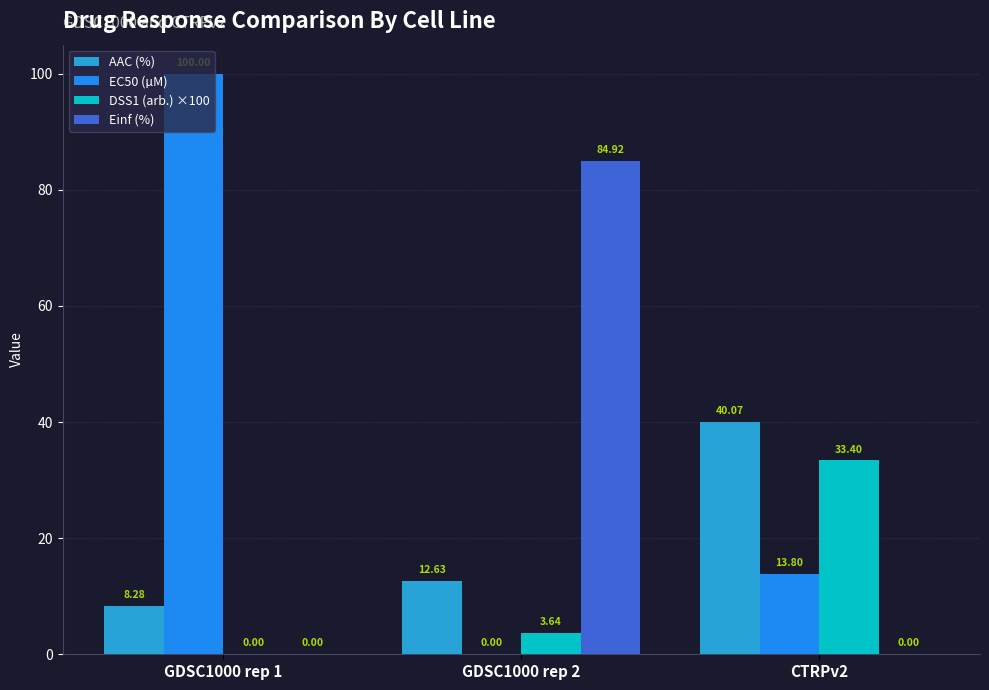

Is it true that EC50 (µM) equals 6.8 at CTRPv2?

False